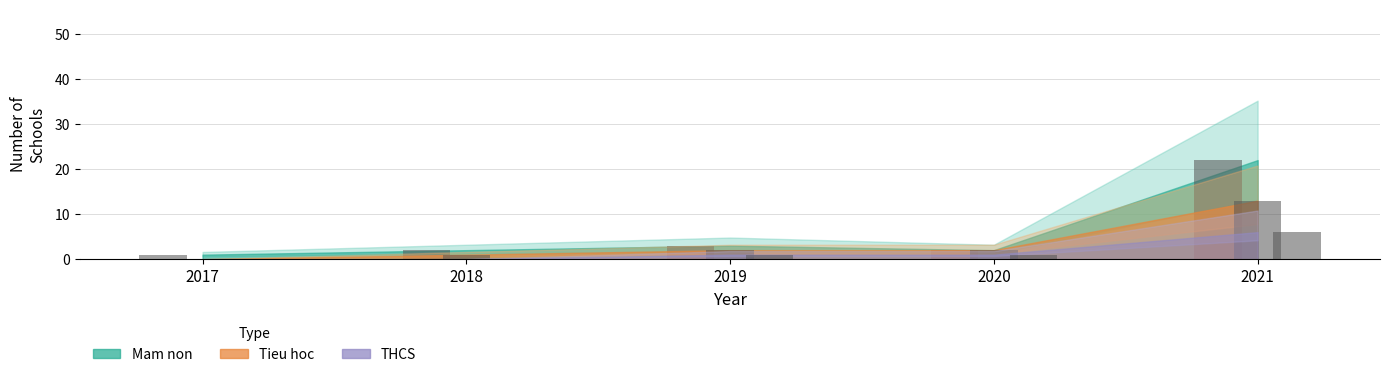

How many bars are there in total?

15